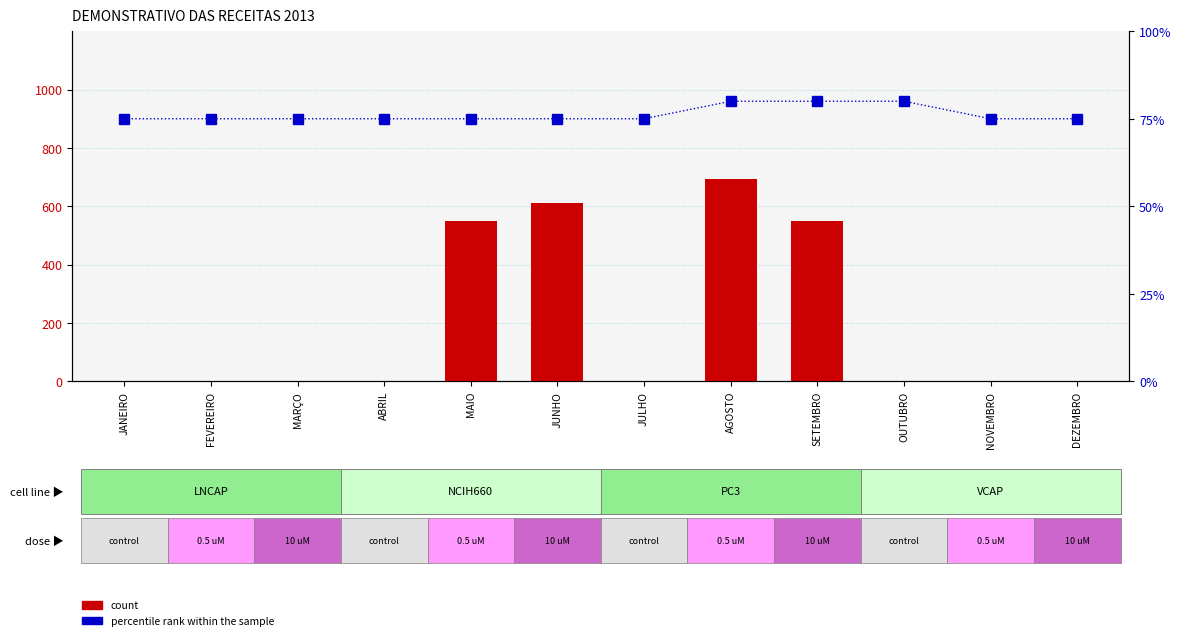

Rank the categories by count value from lowest to highest.

JANEIRO, FEVEREIRO, MARÇO, ABRIL, JULHO, OUTUBRO, NOVEMBRO, DEZEMBRO, MAIO, SETEMBRO, JUNHO, AGOSTO